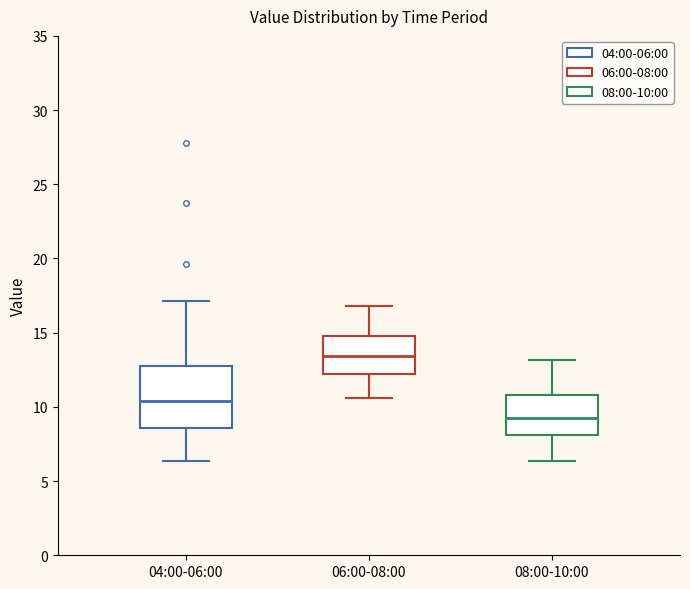

Reading left to right, read every box against the y-axis: the position of its median line, the range the box covers, and the ends of its whiskers. The values are not printed on the chart, so give them approximately, as read against the axis.

04:00-06:00: median 10.5, box 8.5 to 13.0, whiskers 6.5 to 17.0
06:00-08:00: median 13.5, box 12.0 to 15.0, whiskers 10.5 to 17.0
08:00-10:00: median 9.5, box 8.0 to 11.0, whiskers 6.5 to 13.0